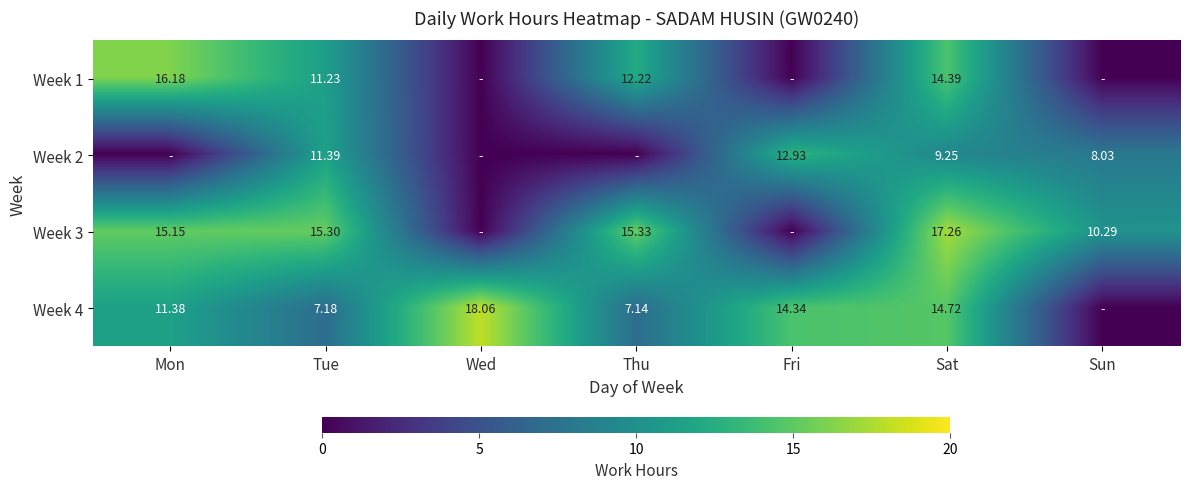

Is it true that Week 4 equals 2.1 at Tue?

False